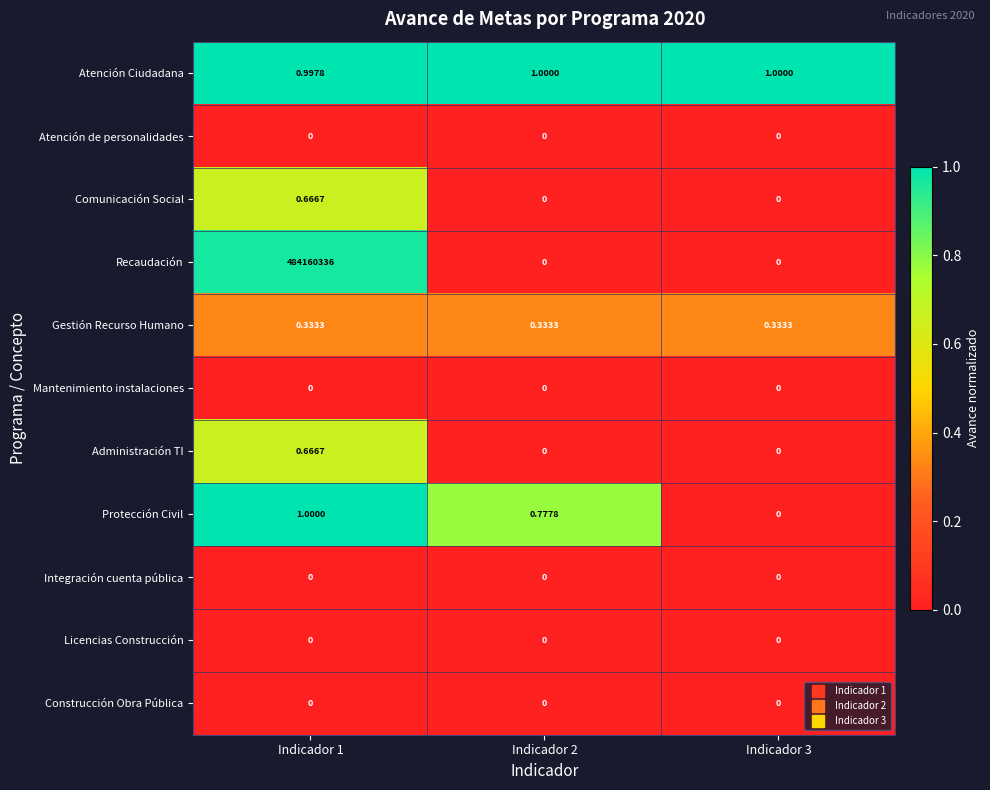

Which series has the largest total across all categories?

Recaudación